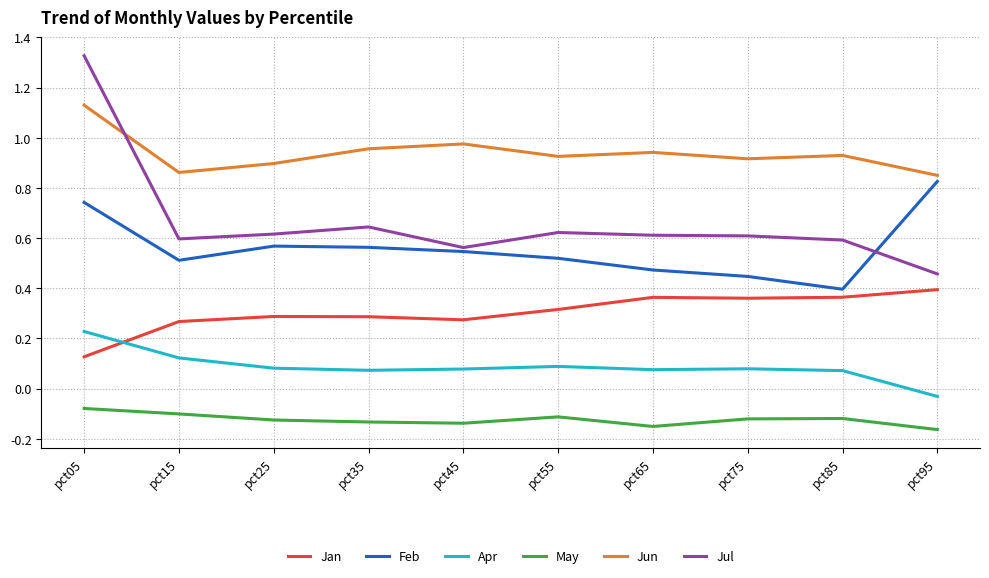

Rank the series by their maximum value, from highest to lowest.

Jul, Jun, Feb, Jan, Apr, May